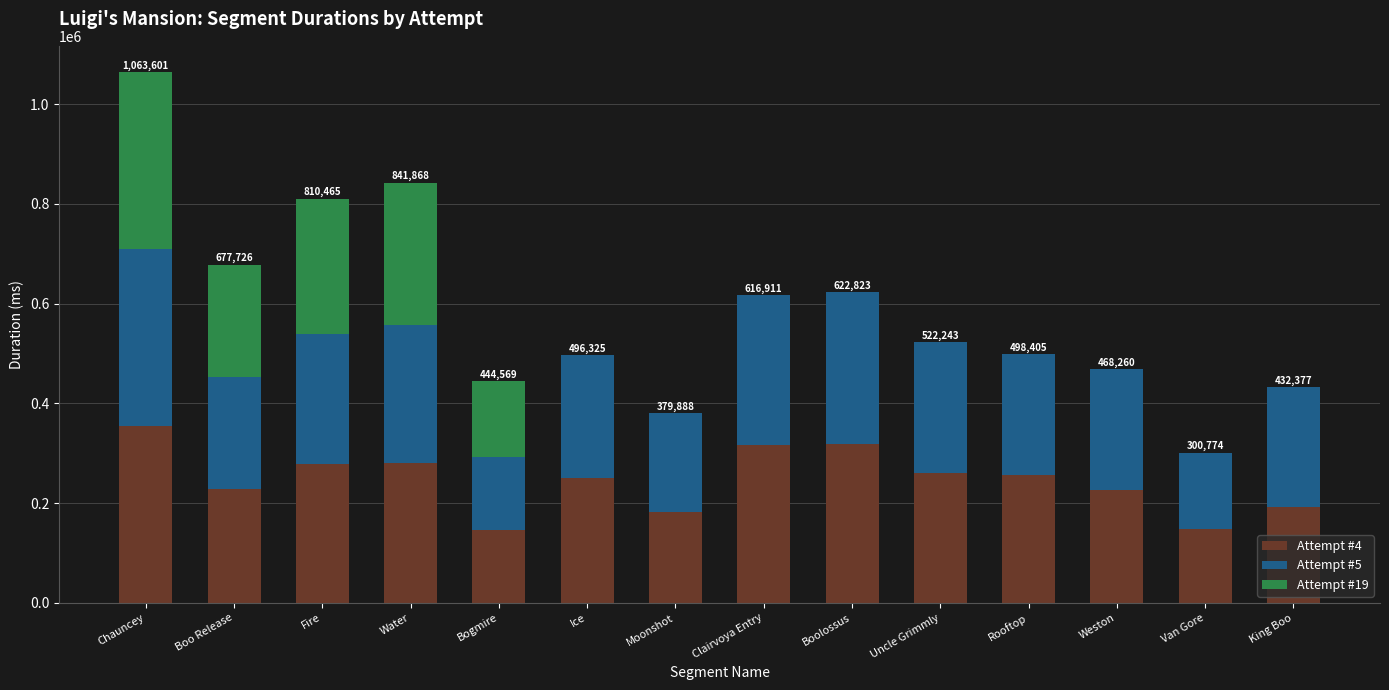

The Attempt #4 series shows 317739 at Boolossus. True or false?

True